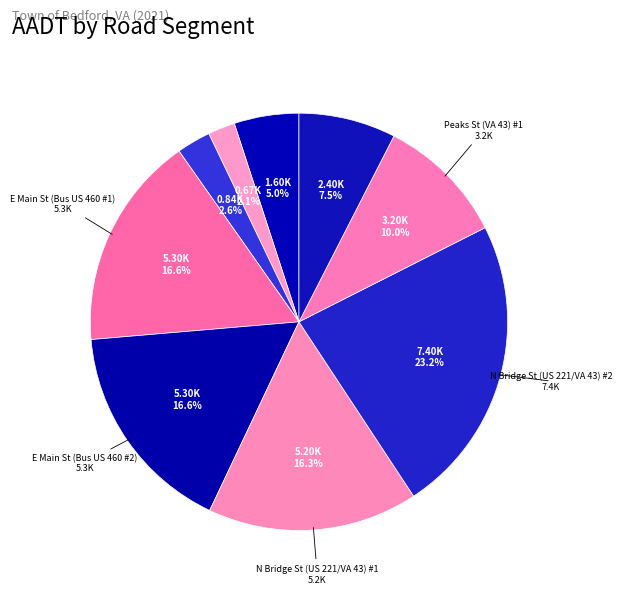

Which category has the biggest portion of the pie?

N Bridge St (US 221/VA 43) #2